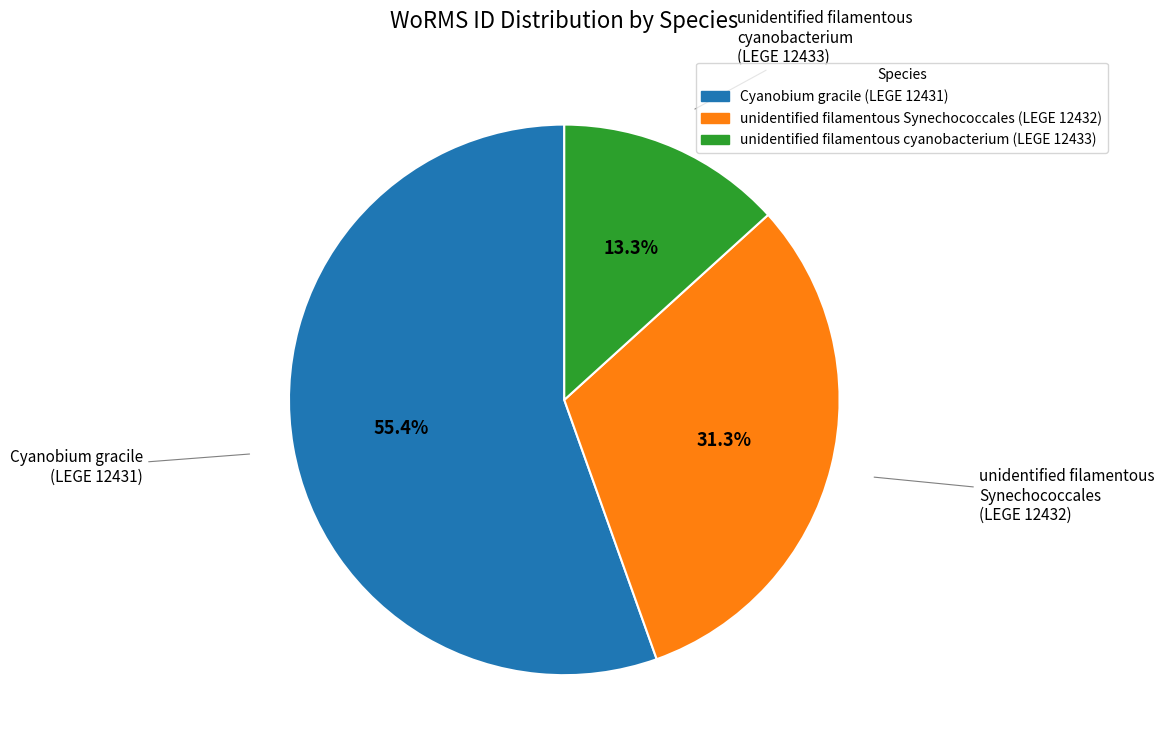

To the nearest percent, what is the difference between the largest and smallest slice percentages?

42%